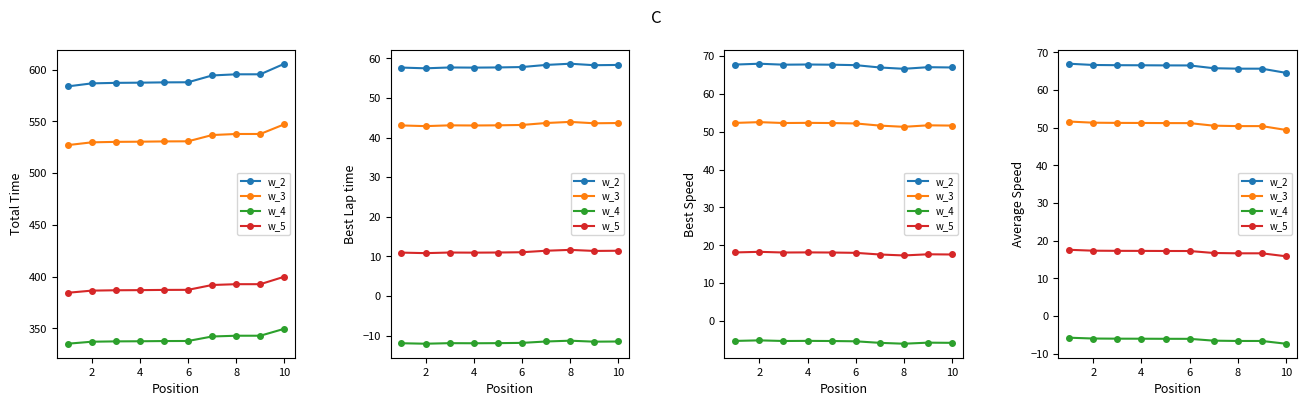

How many categories are shown in the chart?

10